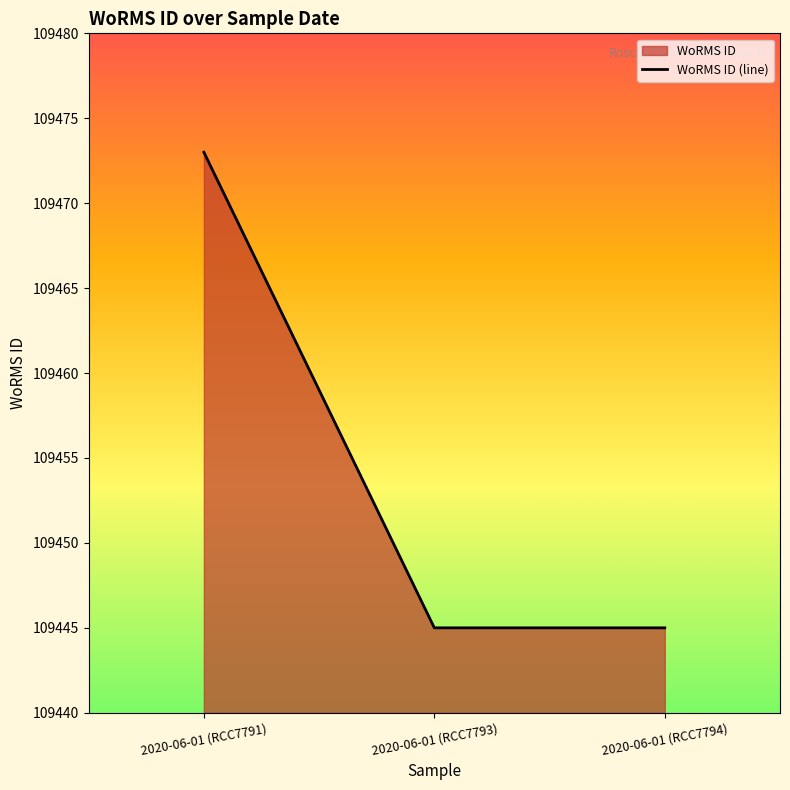

What is the smallest value displayed?

109445